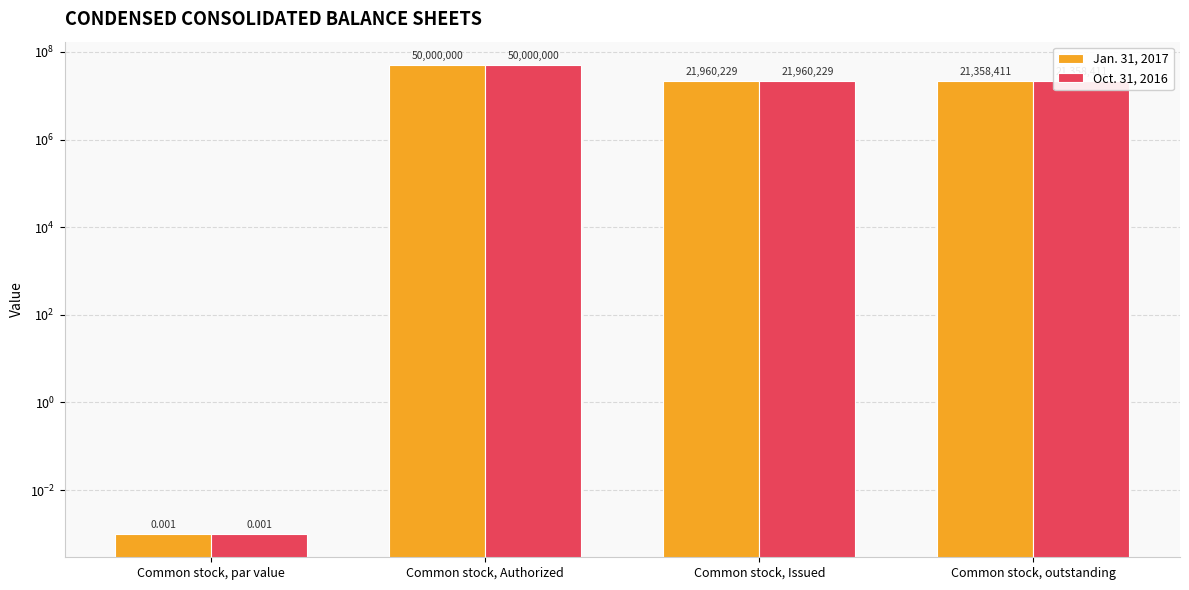

How many data points in Jan. 31, 2017 are less than 21960229?

2